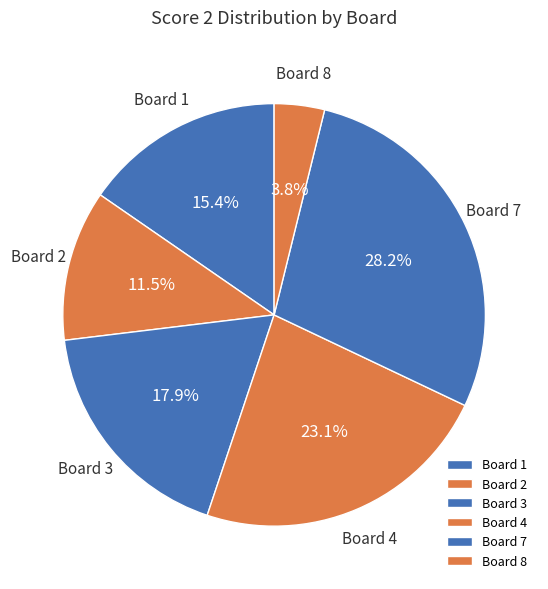

Is there a majority slice in this chart?

No